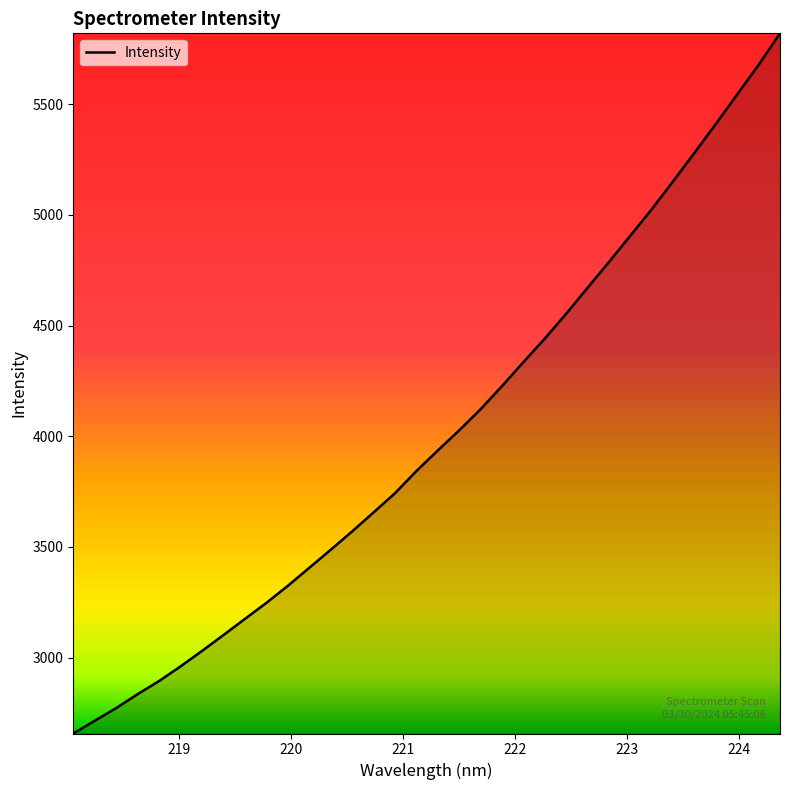

Count the number of values greater than 3935.

17